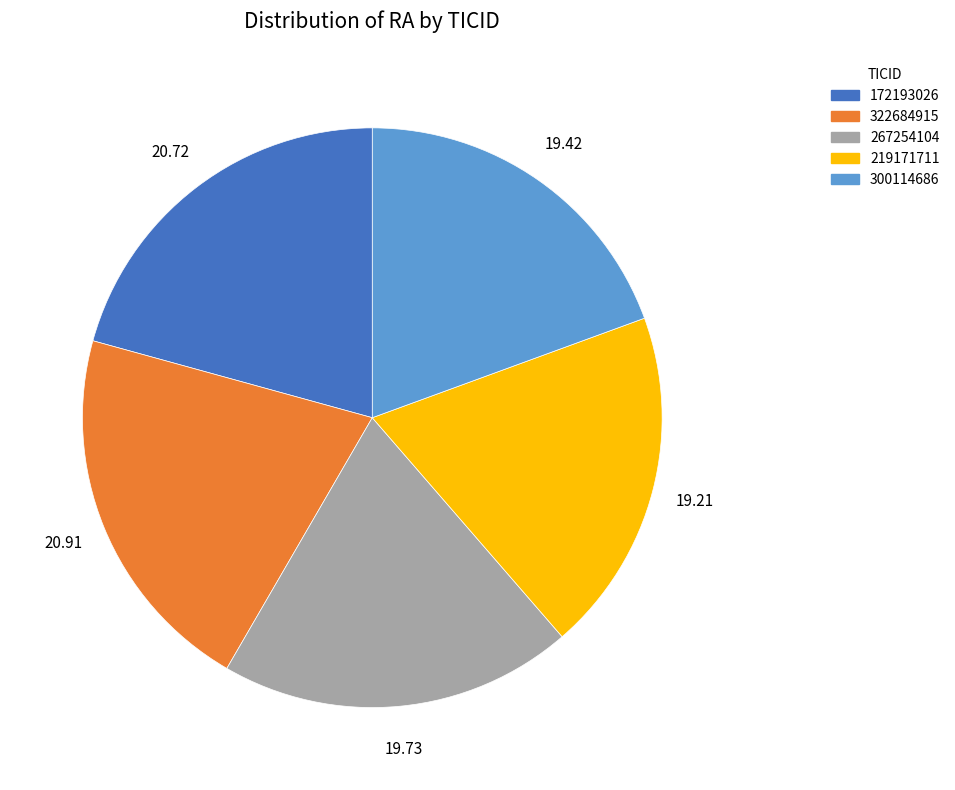

How many slices are in this pie chart?

5